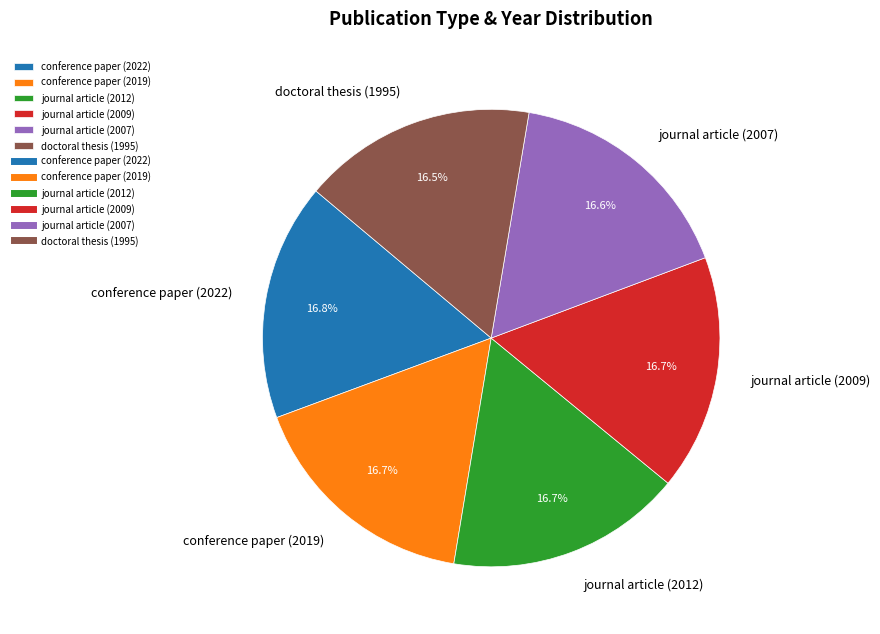

What is the ratio of the value at conference paper (2022) to the value at journal article (2007)?

1.0